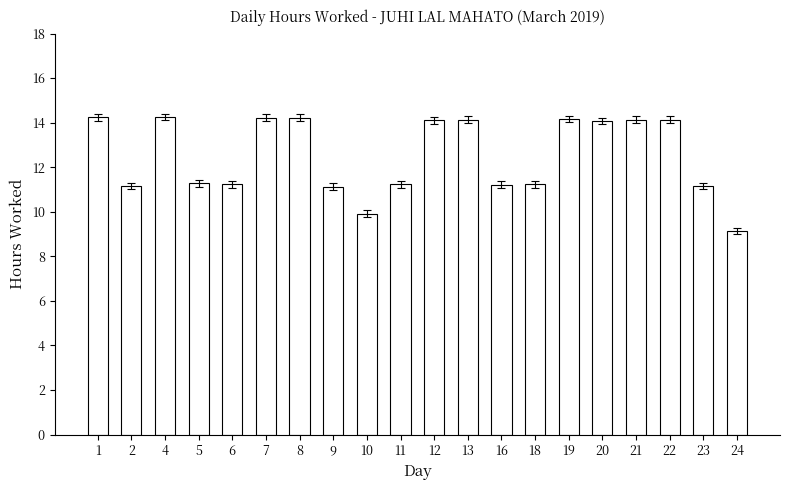

Which category has the lowest value across all series?

24